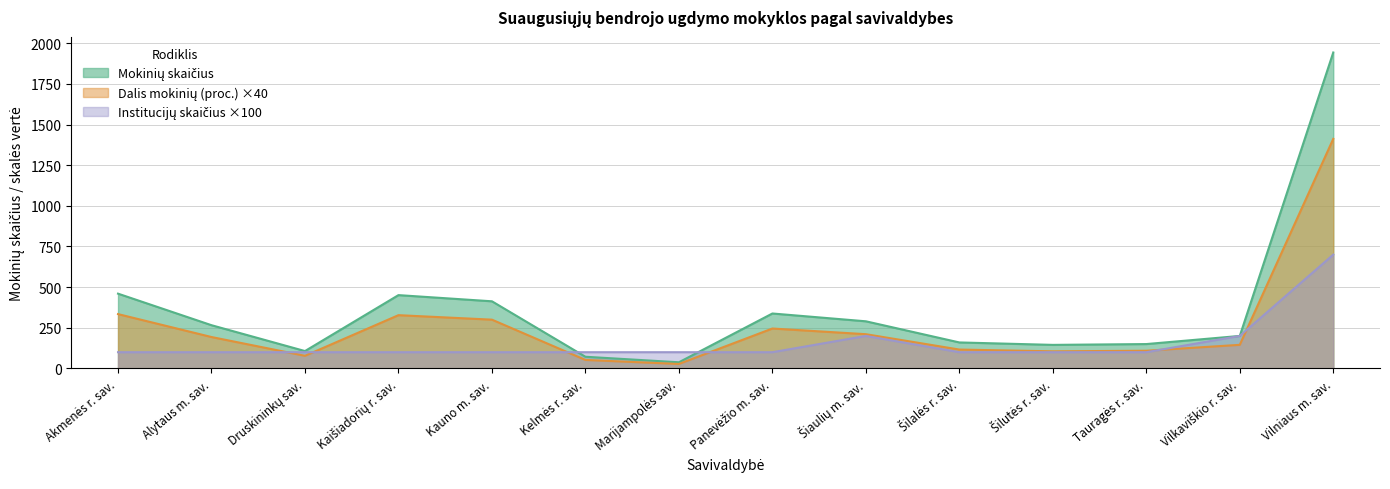

Which has a higher value, Marijampolės sav. or Akmenės r. sav.?

Akmenės r. sav.